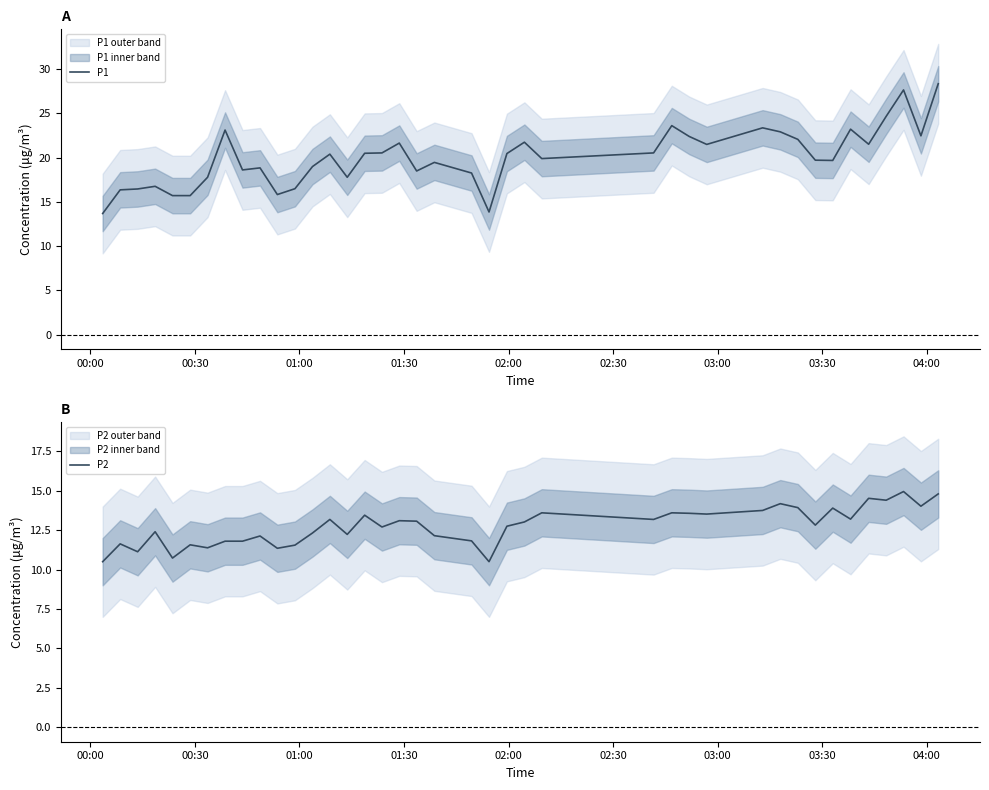

In P1, how many points are higher than both neighbors (excluding endpoints)?

11